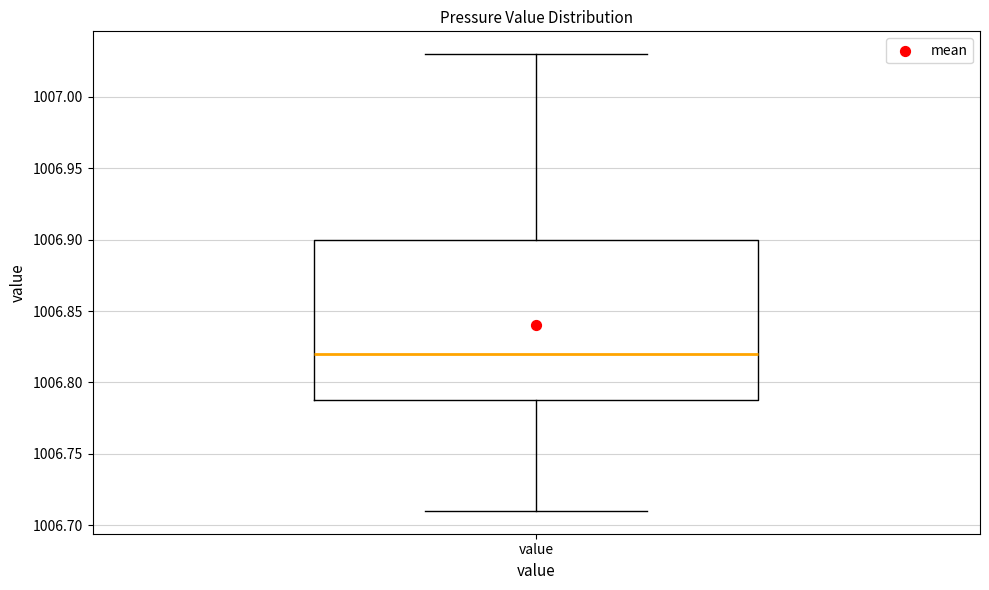

Read this box plot against the y-axis: the position of the median line, the range covered by the box, and the ends of both whiskers. The values are not printed on the chart, so give them approximately, as read against the axis.

median 1006.82, box 1006.79 to 1006.90, whiskers 1006.71 to 1007.03